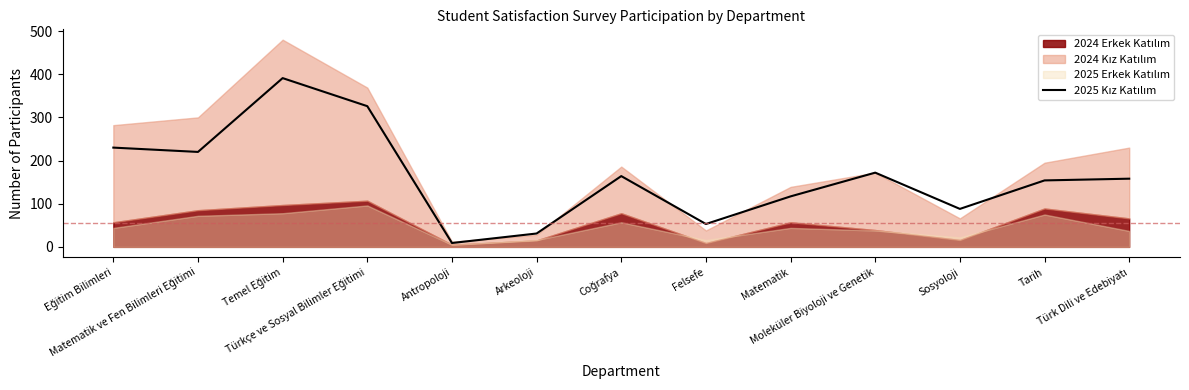

Reading left to right, list all the values displayed in this chart.

230	220	391	326	9	31	164	53	117	172	88	154	158